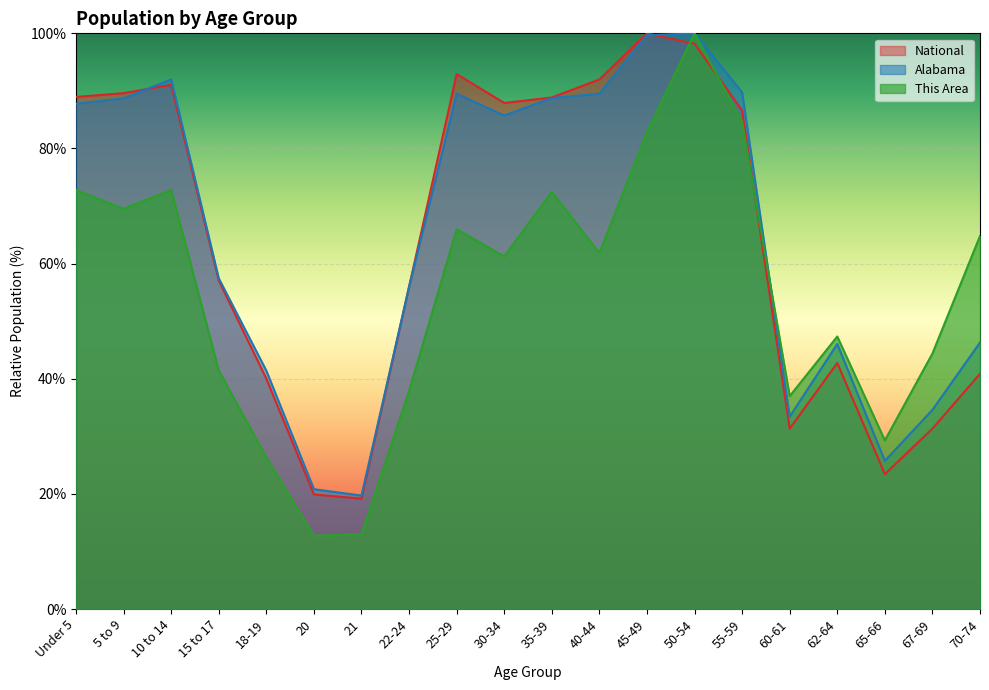

Which series ends up on top after the final intersection of National and Alabama?

Alabama